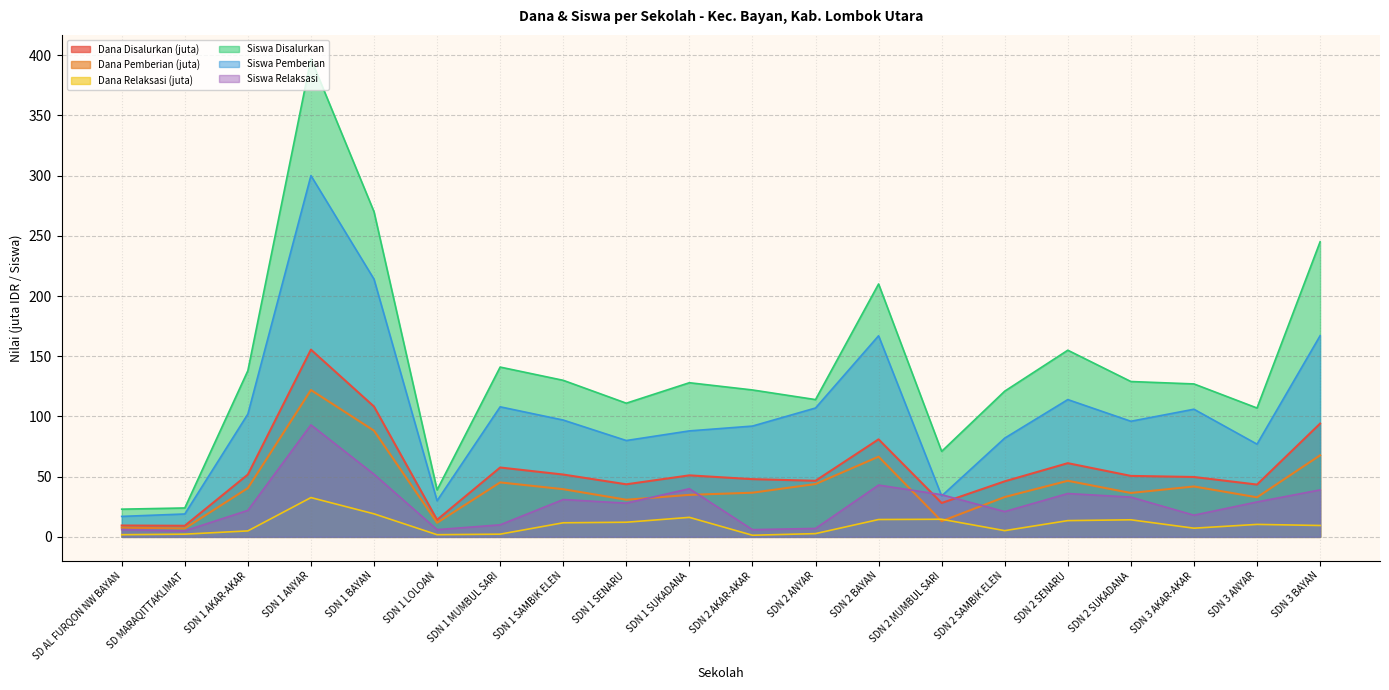

True or false: Dana Pemberian has a value of 16.3 at SDN 1 LOLOAN.

False